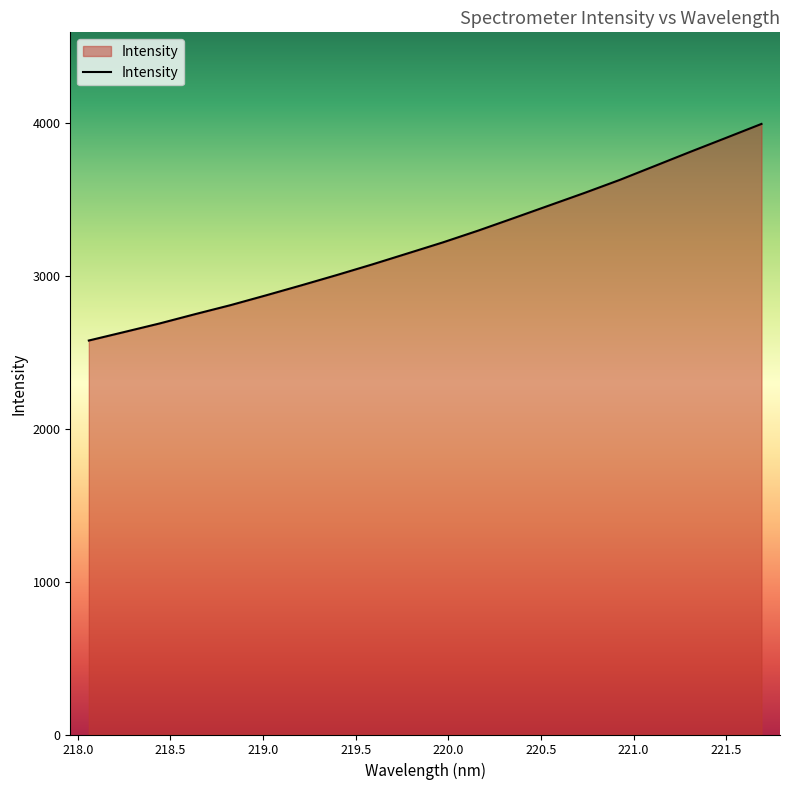

What is the maximum value shown in the chart?

3991.0